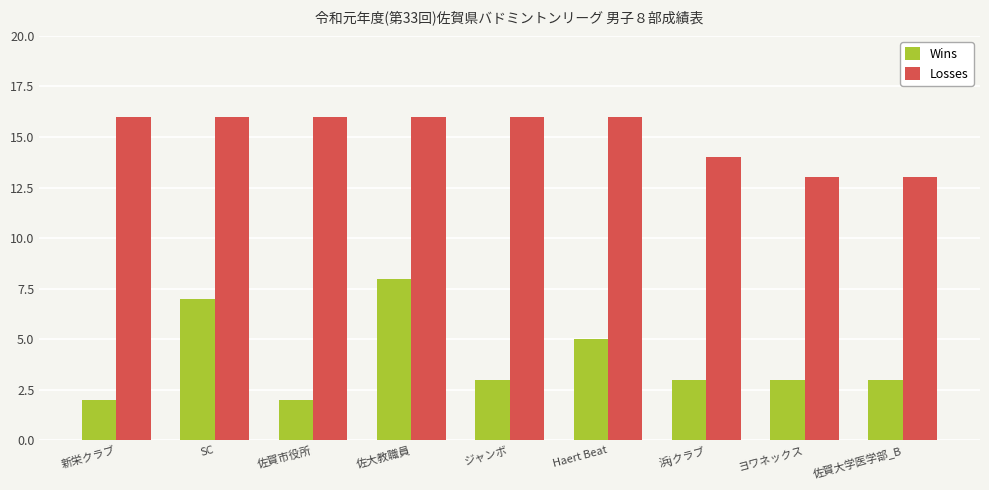

What is the highest value of the Wins series?

8